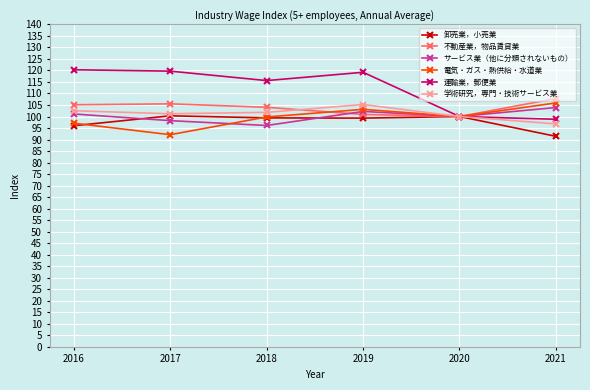

What is the total value across all series at 2021?

604.6